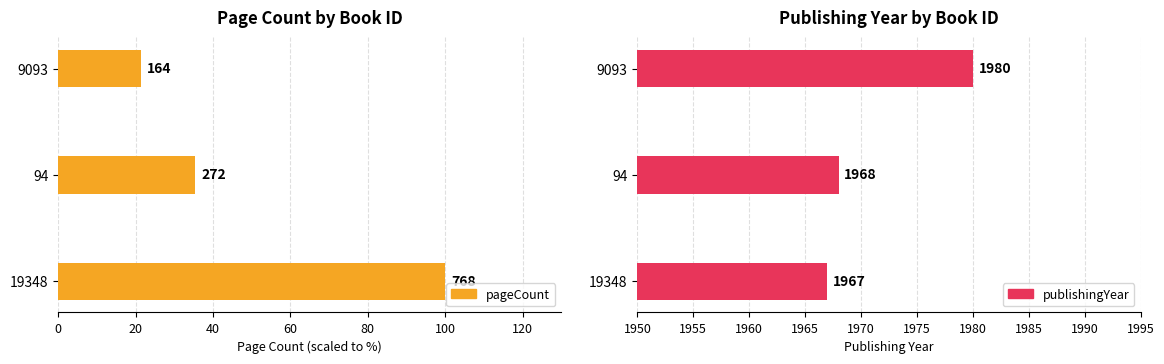

What is the minimum value shown in the chart?

21.4